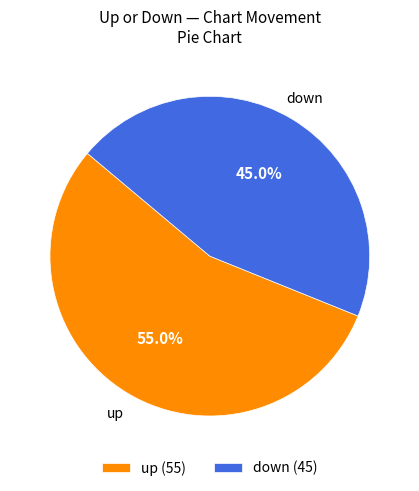

What is the ratio of the value at down to the value at up?

0.8